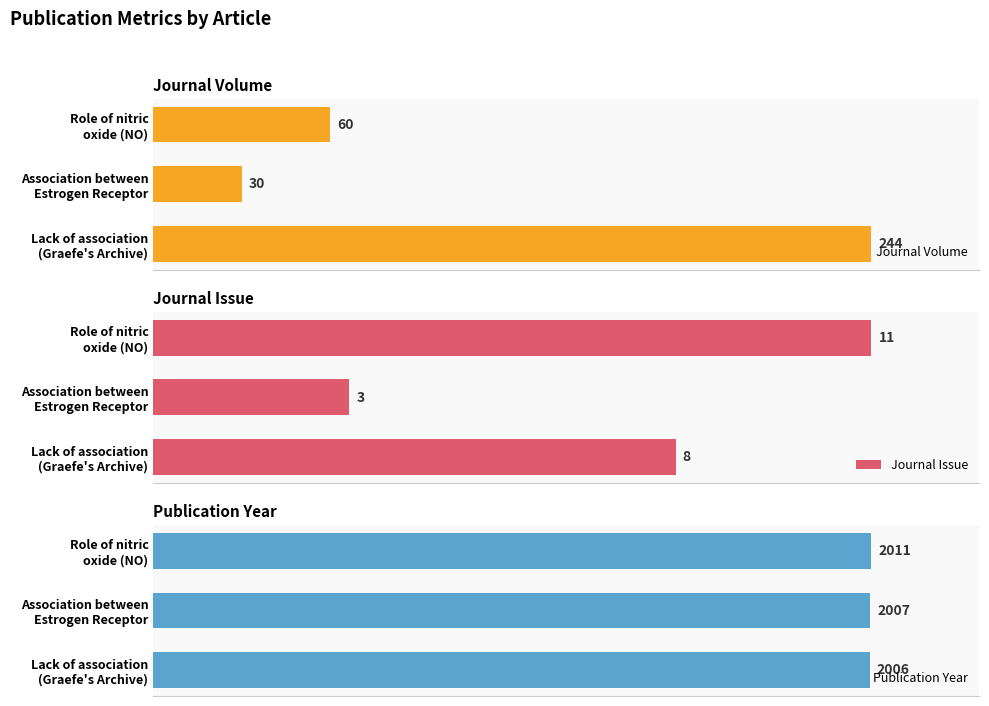

How many distinct data groups are displayed?

3